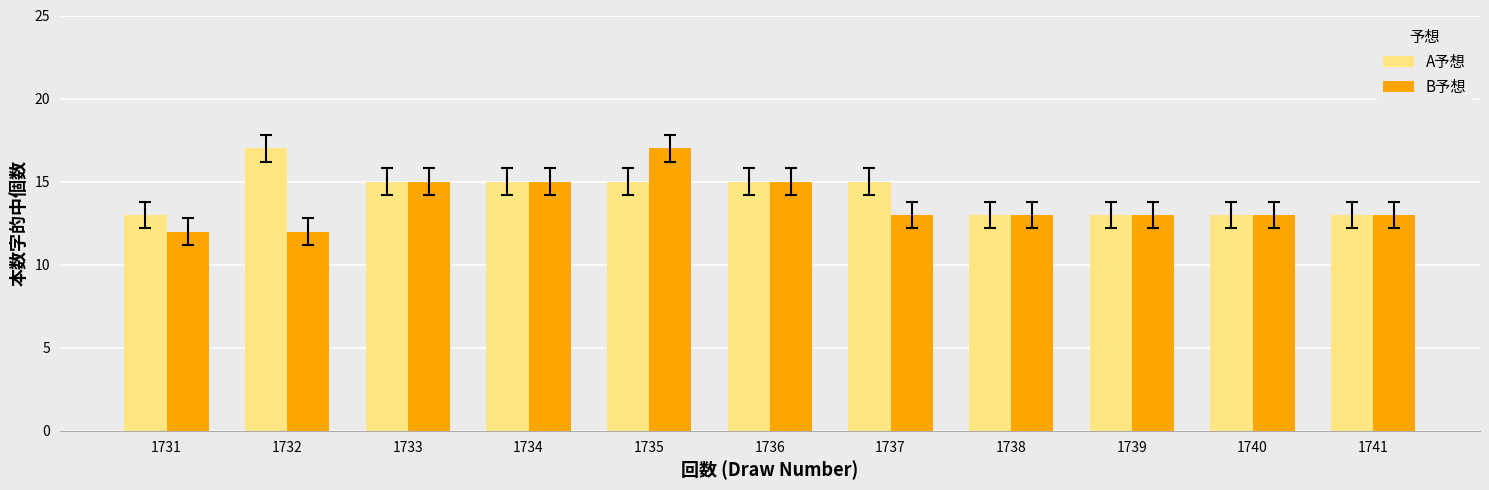

The value of B予想 at 1733 is 4. True or false?

False